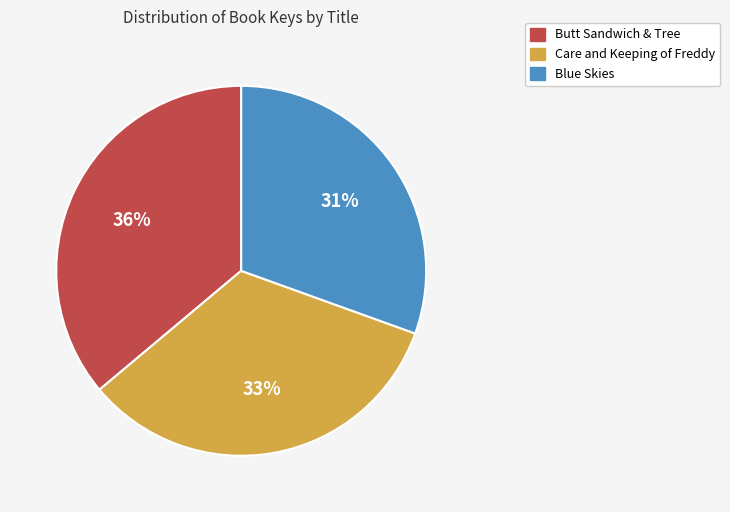

Rank the categories by value from lowest to highest.

Blue Skies, Care and Keeping of Freddy, Butt Sandwich & Tree